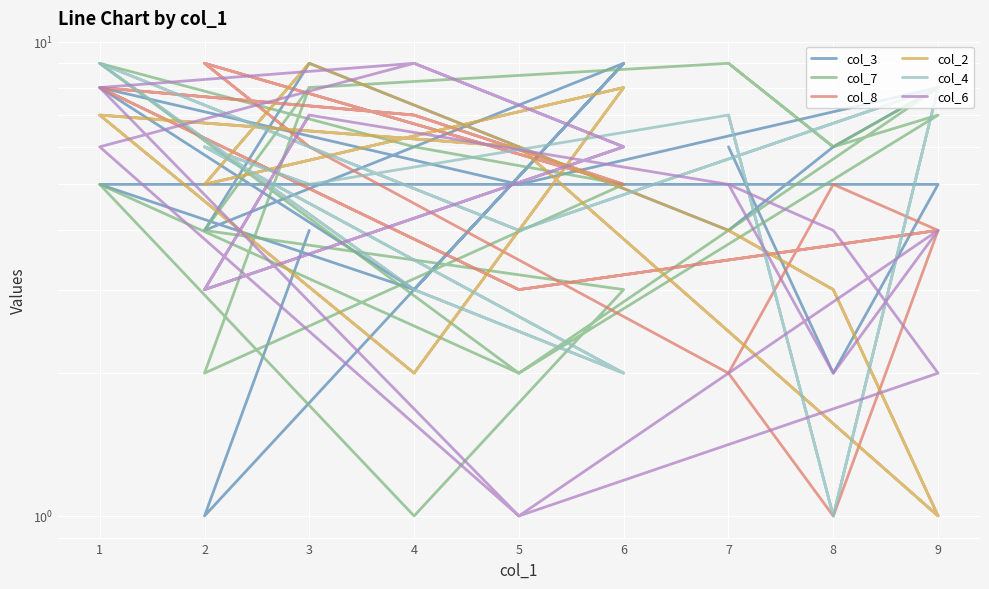

Reading left to right, what are all the values shown in this chart?

col_3: 4	1	9	3	5	5	8	6	4	9	4	9	3	8	5	5	2	6
col_7: 8	2	5	6	9	2	8	6	9	8	4	3	1	5	2	7	6	9
col_8: 6	9	5	7	8	3	4	5	2	6	9	5	7	8	3	4	1	2
col_2: 9	5	8	2	7	6	1	3	4	9	5	8	2	7	6	1	3	4
col_4: 5	6	2	3	9	4	8	1	7	5	6	2	3	9	4	8	1	7
col_6: 7	3	6	9	8	1	4	2	5	7	3	6	9	6	1	2	4	5